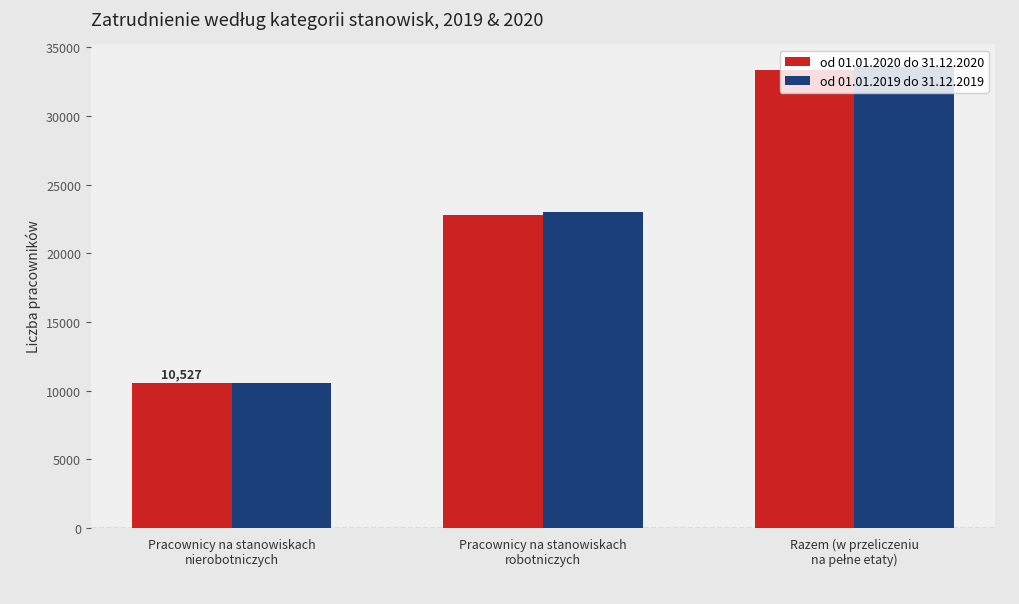

Which series has the widest spread of values?

od 01.01.2019 do 31.12.2019